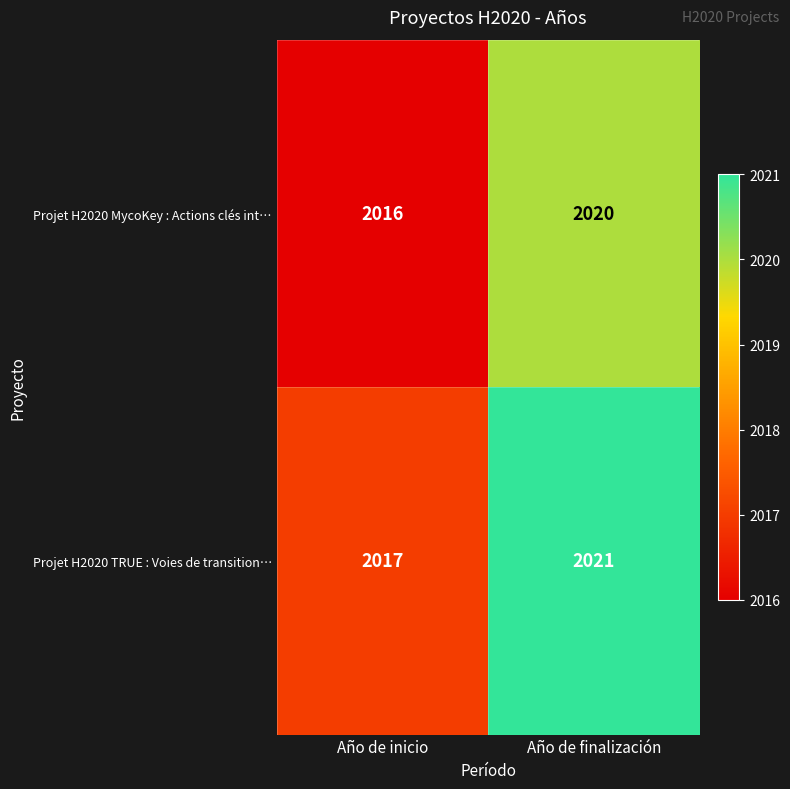

How many distinct data groups are displayed?

2